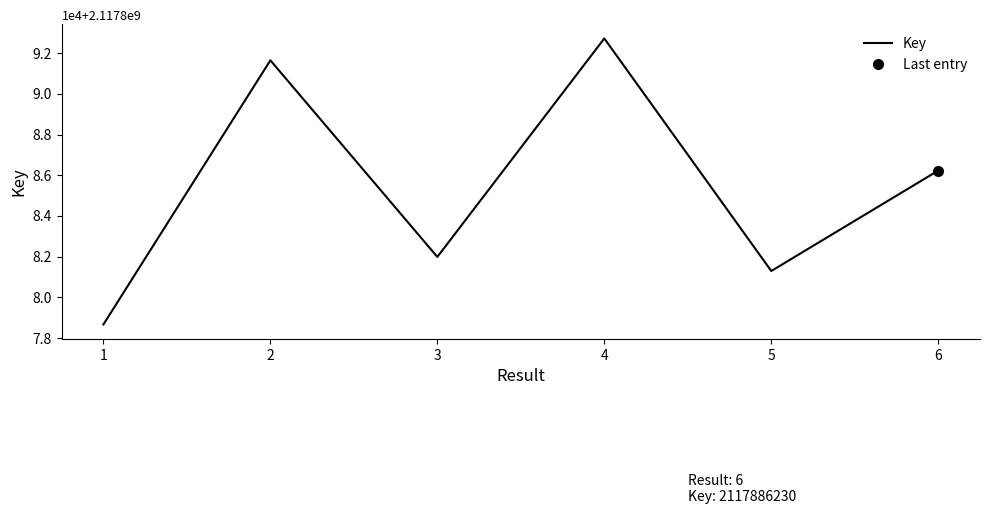

Read the value at 2, to the nearest 100.

2117891600